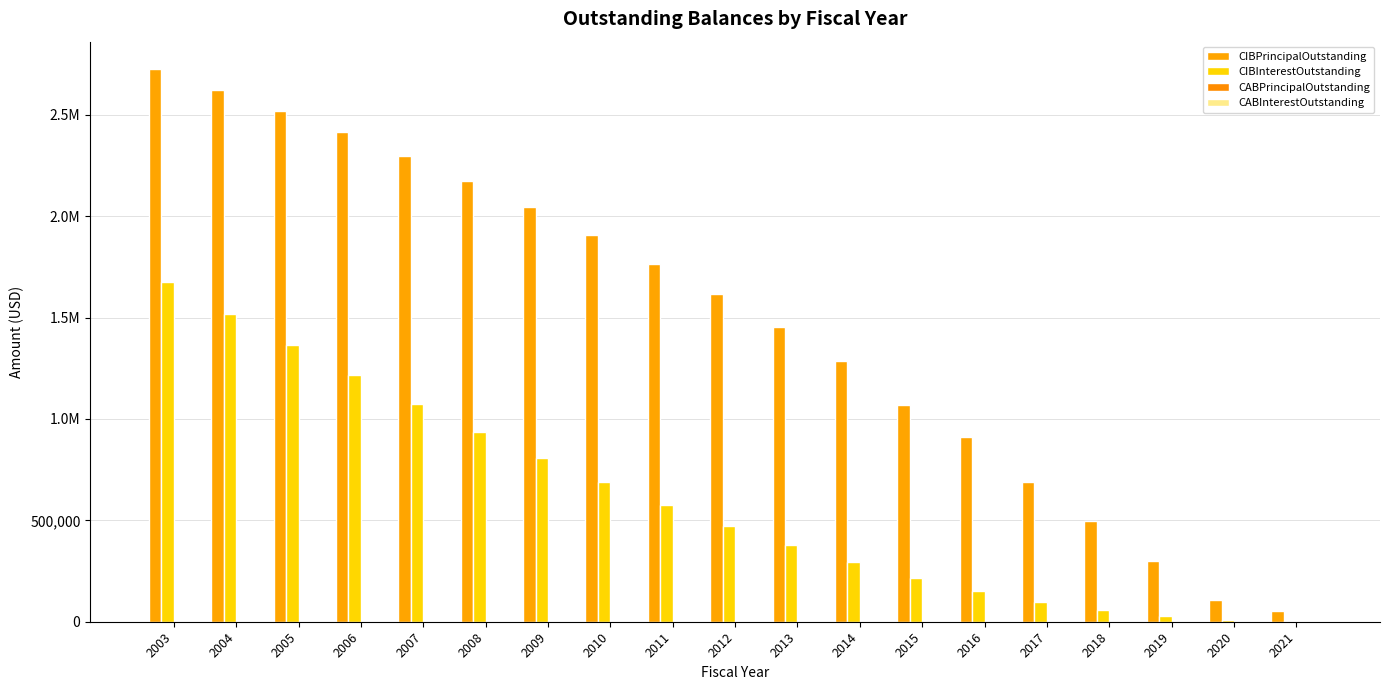

Reading right to left, list all the values displayed in this chart.

CIBPrincipalOutstanding: 2021=55000.0	2020=105000.0	2019=300000.0	2018=495000.0	2017=690000.0	2016=910000.0	2015=1070000.0	2014=1285000.0	2013=1455000.0	2012=1615000.0	2011=1765000.0	2010=1910000.0	2009=2045000.0	2008=2175000.0	2007=2295000.0	2006=2415000.0	2005=2520000.0	2004=2625000.0	2003=2725000.0
CIBInterestOutstanding: 2021=3547.5	2020=10320.0	2019=28641.5	2018=58414.5	2017=99541.5	2016=153849.0	2015=217831.5	2014=292561.5	2013=377665.8	2012=472504.2	2011=576442.0	2010=688975.2	2009=809592.8	2008=937790.8	2007=1073073.0	2006=1214990.8	2005=1362755.2	2004=1516160.2	2003=1674979.5
CABPrincipalOutstanding: 2021=0.0	2020=0.0	2019=0.0	2018=0.0	2017=0.0	2016=0.0	2015=0.0	2014=0.0	2013=0.0	2012=0.0	2011=0.0	2010=0.0	2009=0.0	2008=0.0	2007=0.0	2006=0.0	2005=0.0	2004=0.0	2003=0.0
CABInterestOutstanding: 2021=0.0	2020=0.0	2019=0.0	2018=0.0	2017=0.0	2016=0.0	2015=0.0	2014=0.0	2013=0.0	2012=0.0	2011=0.0	2010=0.0	2009=0.0	2008=0.0	2007=0.0	2006=0.0	2005=0.0	2004=0.0	2003=0.0